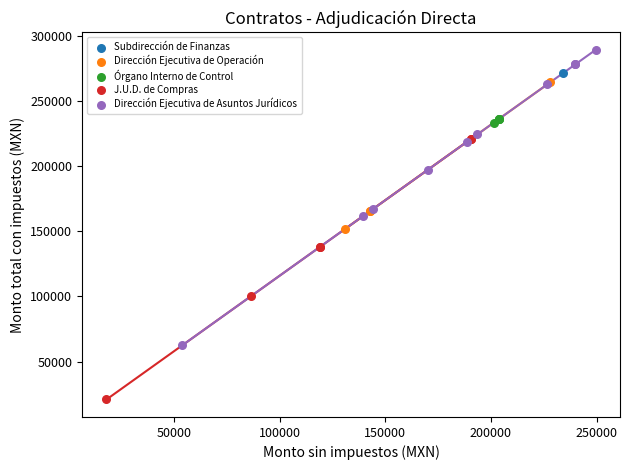

What are all the series names shown in the legend?

Subdirección de Finanzas, Dirección Ejecutiva de Operación, Órgano Interno de Control, J.U.D. de Compras, Dirección Ejecutiva de Asuntos Jurídicos